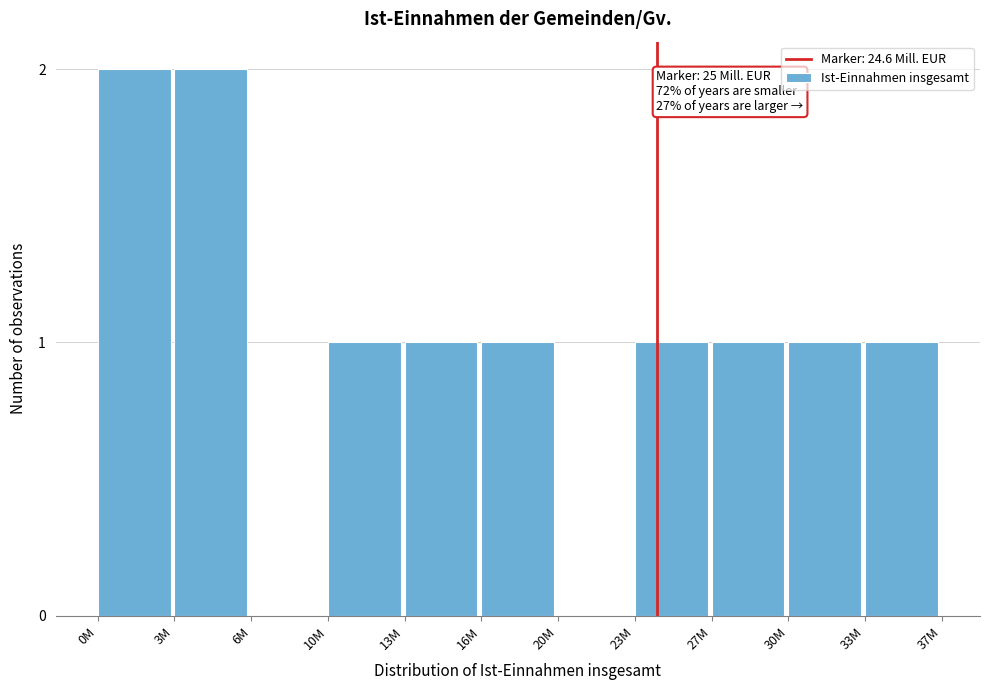

Reading left to right, transcribe all the data shown in this chart.

0M=2	3M=2	6M=0	10M=1	13M=1	16M=1	20M=0	23M=1	27M=1	30M=1	33M=1